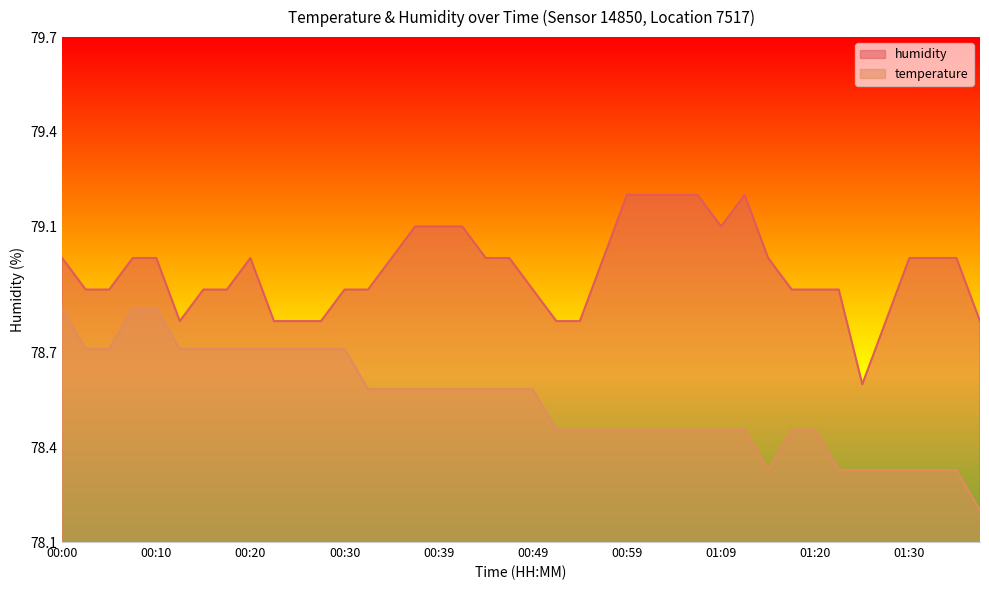

How many series are shown in this chart?

2